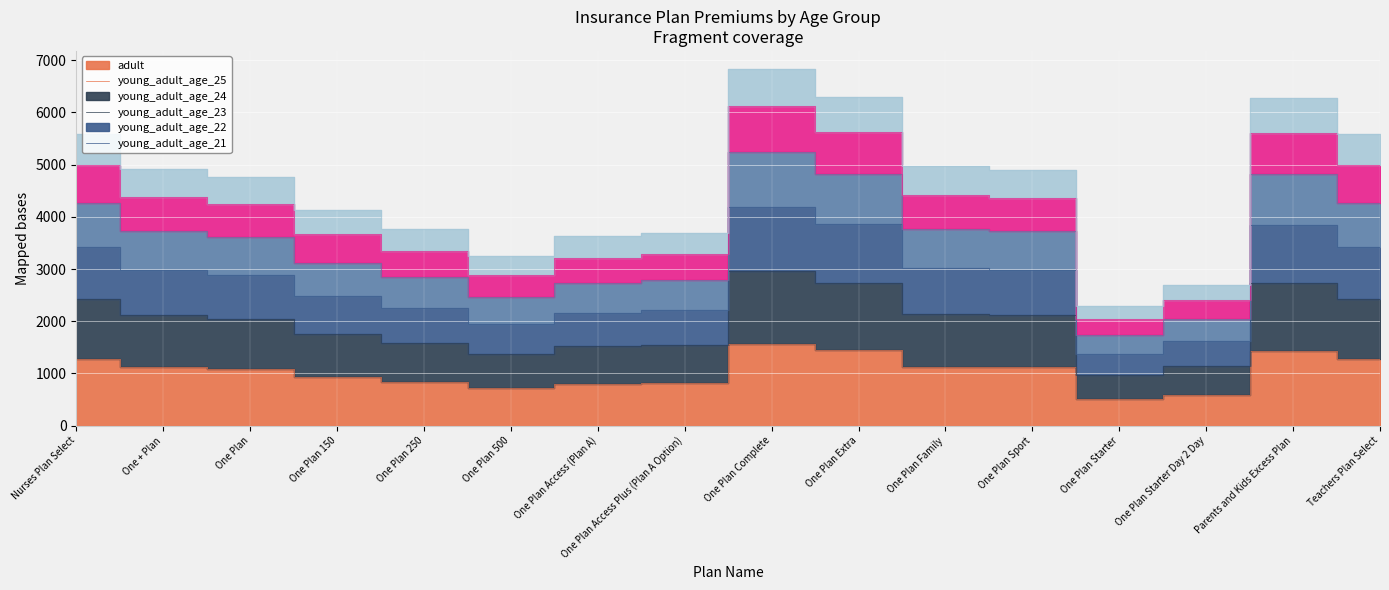

True or false: young_adult_age_24 and adult cross at least once.

False